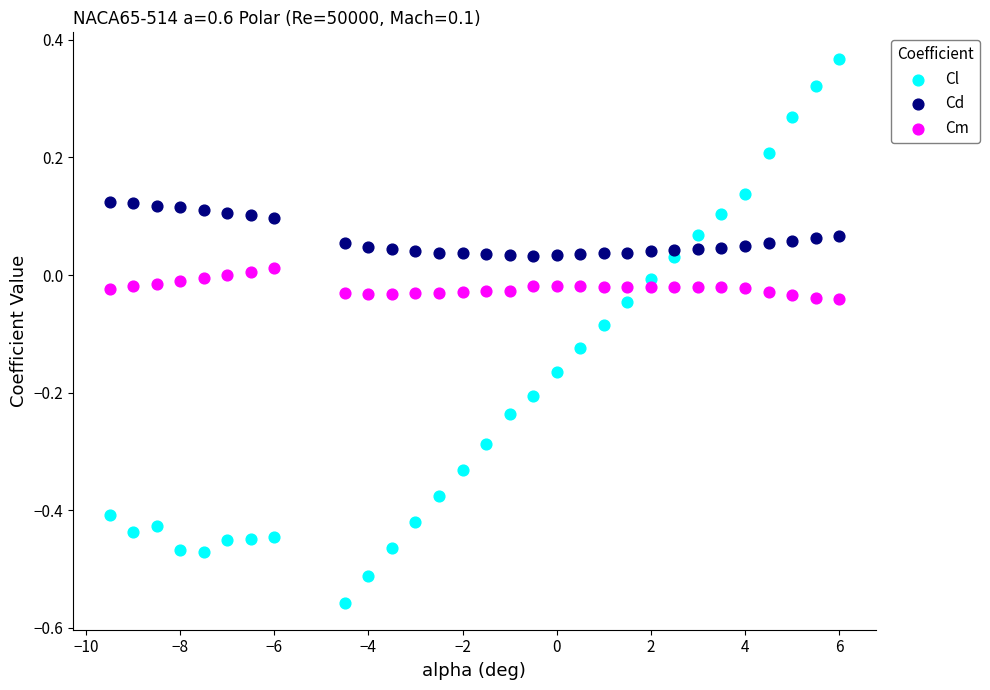

Which series has the widest spread of Y values?

Cl